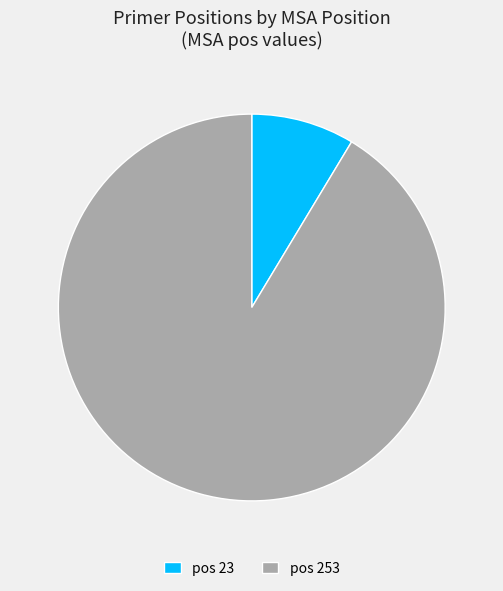

Is it true that pos 253 is 80% of the pie?

False